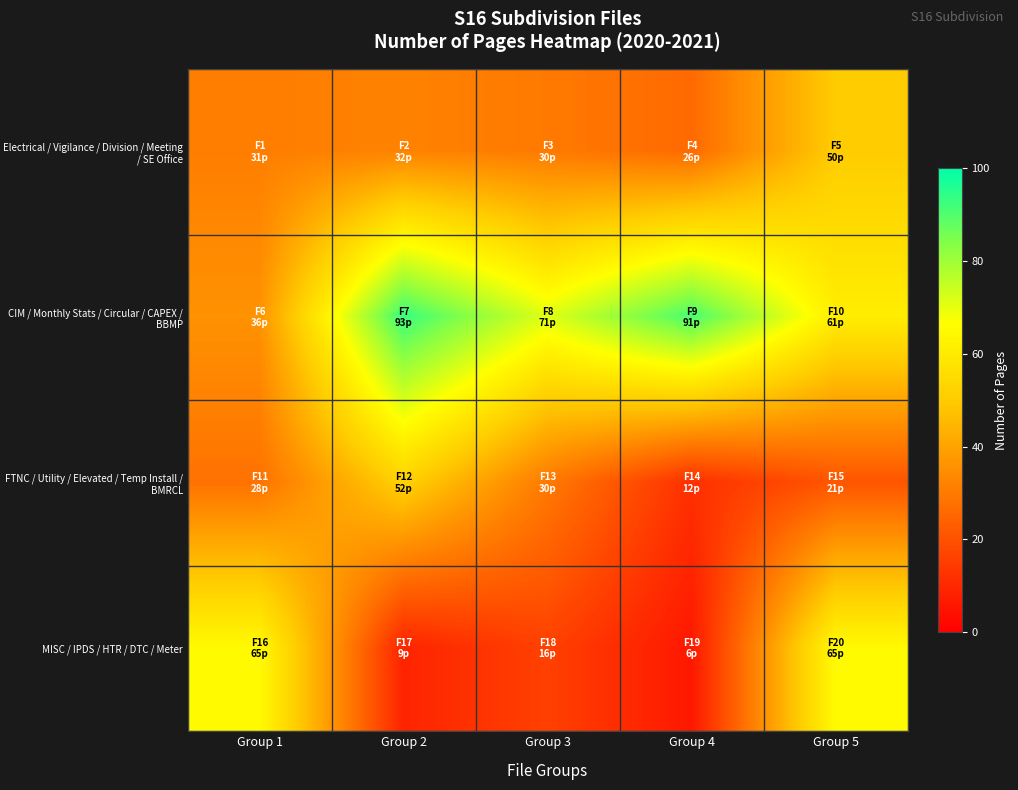

Reading left to right, extract all data points from this chart.

Electrical / Vigilance / Division / Meeting / SE Office: Group 1=31	Group 2=32	Group 3=30	Group 4=26	Group 5=50
CIM / Monthly Stats / Circular / CAPEX / BBMP: Group 1=36	Group 2=93	Group 3=71	Group 4=91	Group 5=61
FTNC / Utility / Elevated / Temp Install / BMRCL: Group 1=28	Group 2=52	Group 3=30	Group 4=12	Group 5=21
MISC / IPDS / HTR / DTC / Meter: Group 1=65	Group 2=9	Group 3=16	Group 4=6	Group 5=65